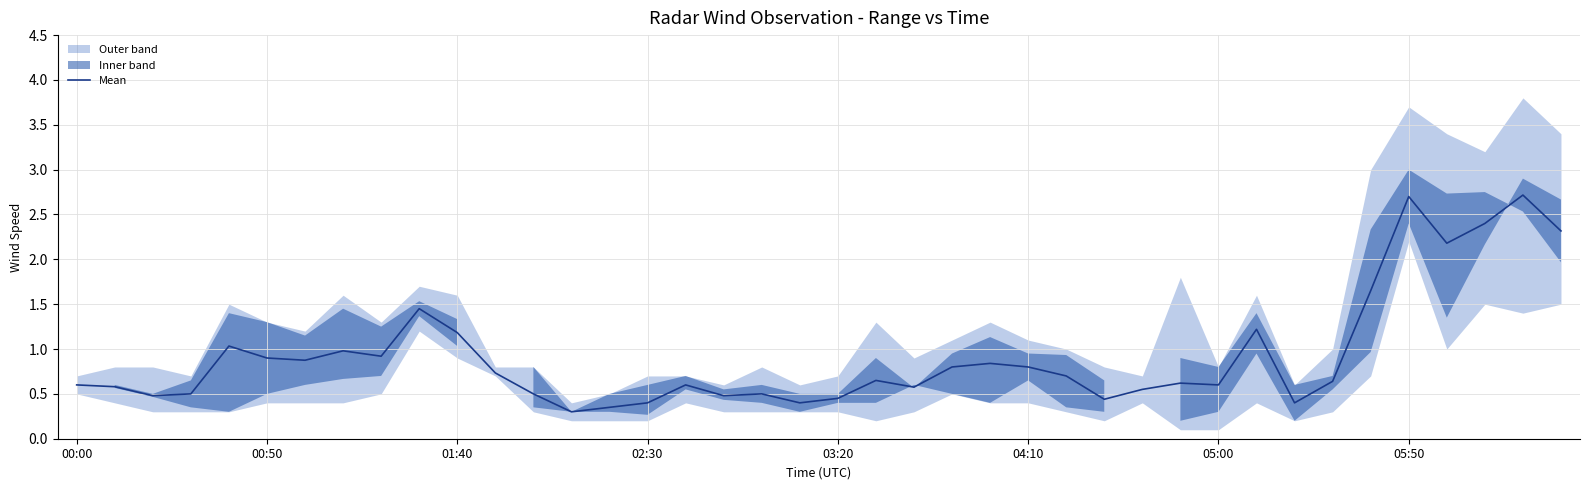

True or false: there are more than 0 points higher than both neighbors.

True